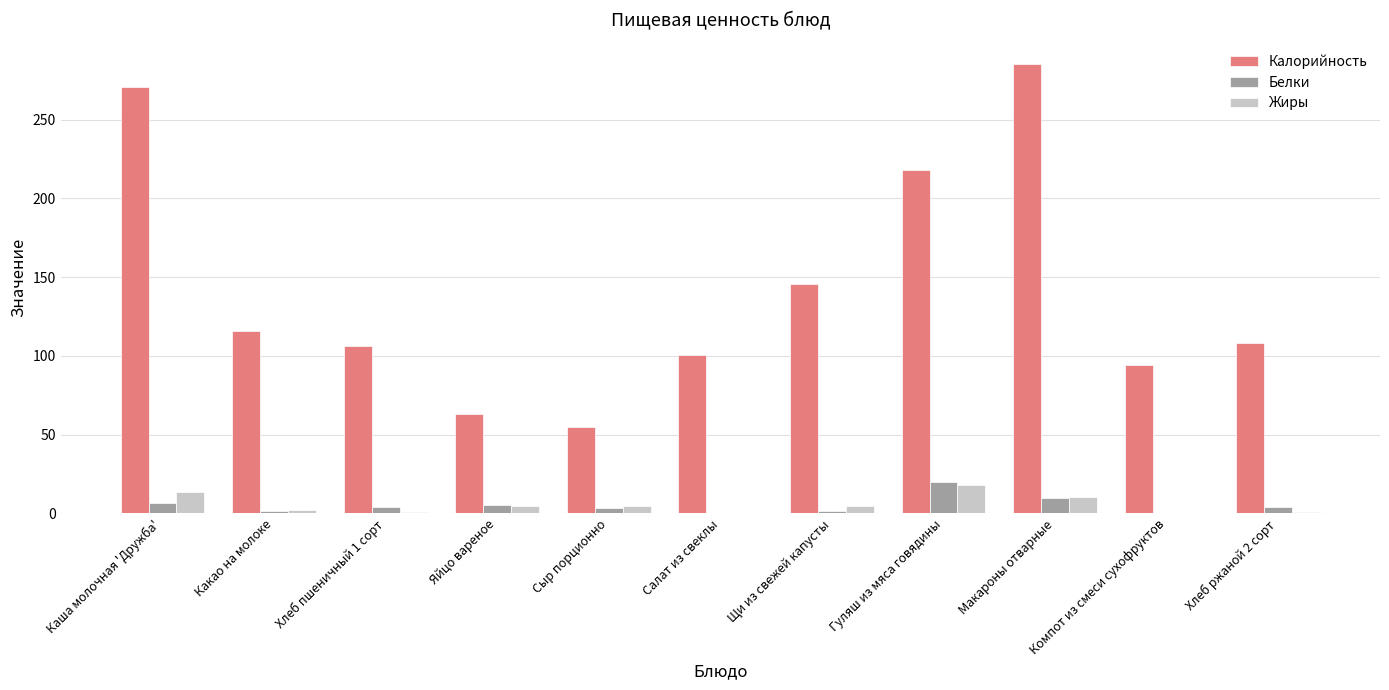

Which series changed the most between Яйцо вареное and Хлеб ржаной 2 сорт?

Калорийность